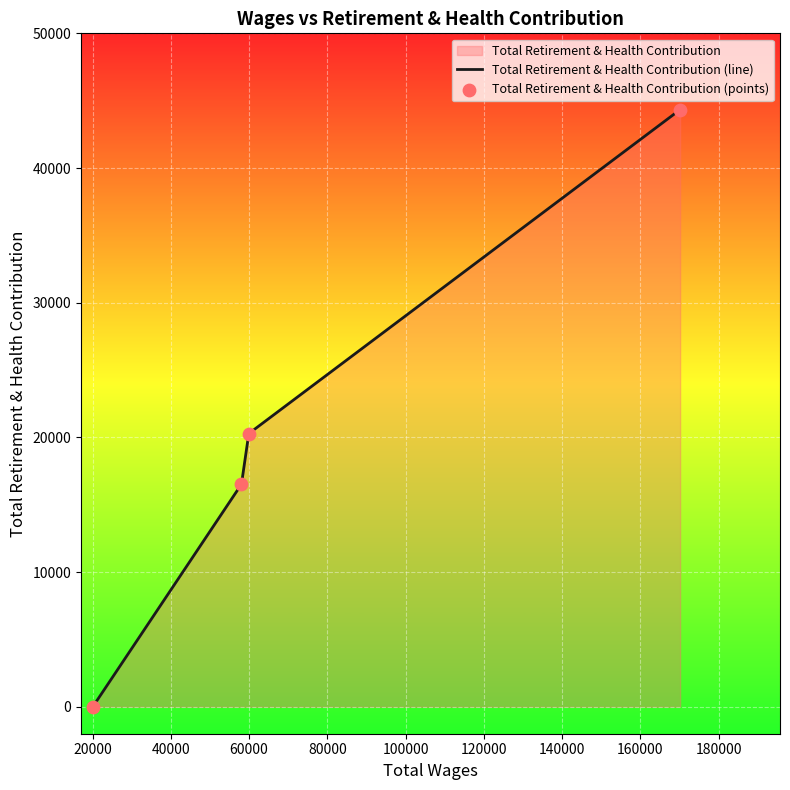

Which series has the largest total across all categories?

Total Retirement & Health Contribution (line)